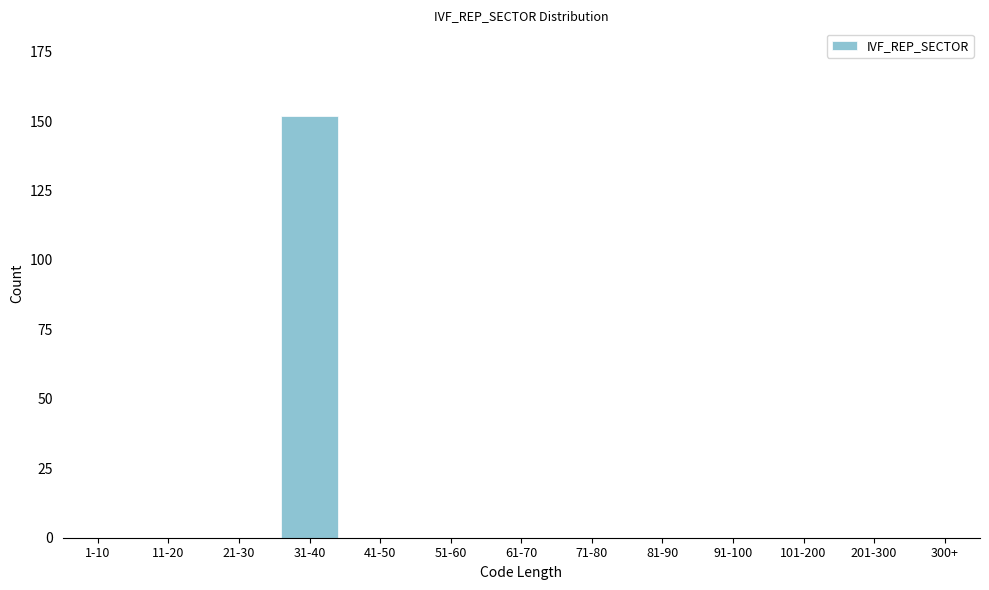

Reading left to right, list all the values displayed in this chart.

1-10=0	11-20=0	21-30=0	31-40=152	41-50=0	51-60=0	61-70=0	71-80=0	81-90=0	91-100=0	101-200=0	201-300=0	300+=0